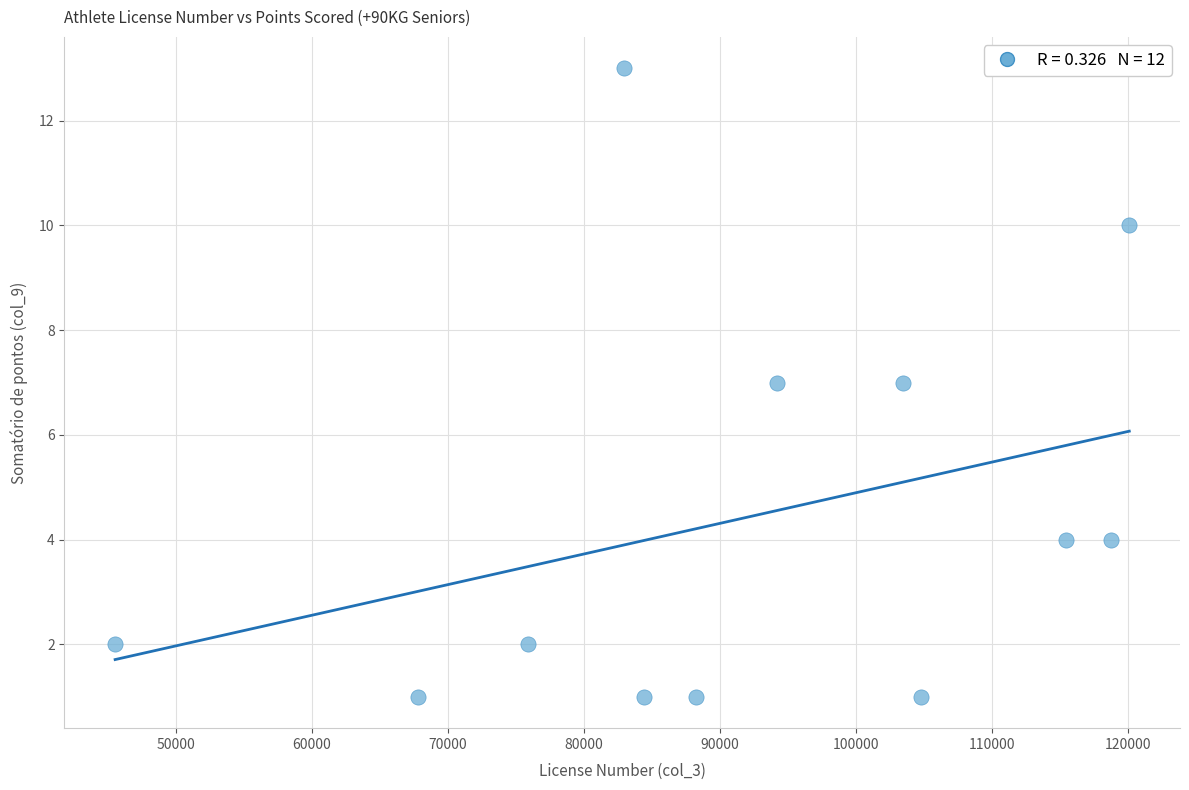

What is the range of Y values (max minus min)?

12